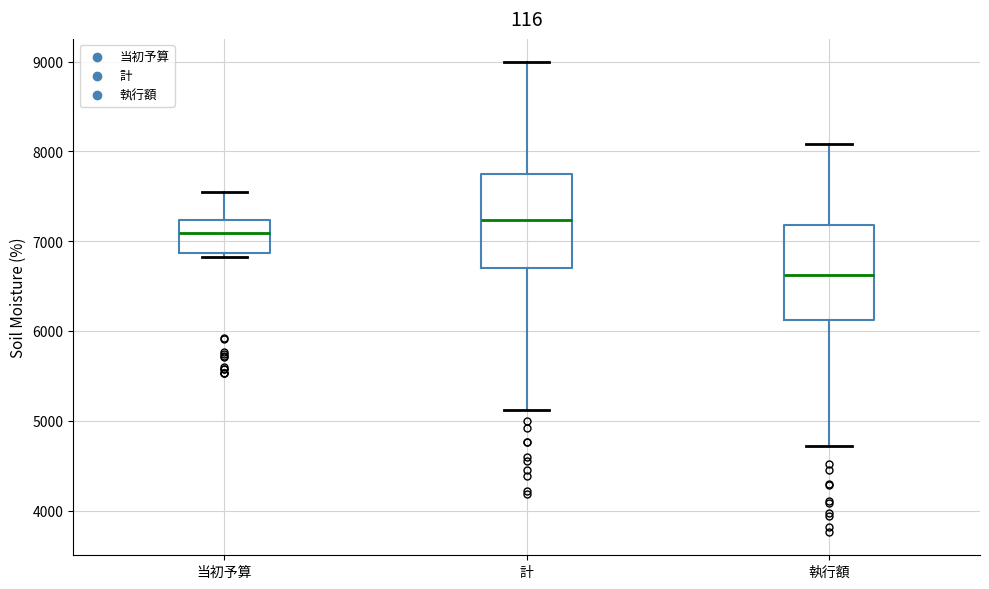

Reading left to right, read every box against the y-axis: the position of its median line, the range the box covers, and the ends of its whiskers. The values are not printed on the chart, so give them approximately, as read against the axis.

当初予算: median 7100, box 6900 to 7200, whiskers 6800 to 7600
計: median 7200, box 6700 to 7800, whiskers 5100 to 9000
執行額: median 6600, box 6100 to 7200, whiskers 4700 to 8100